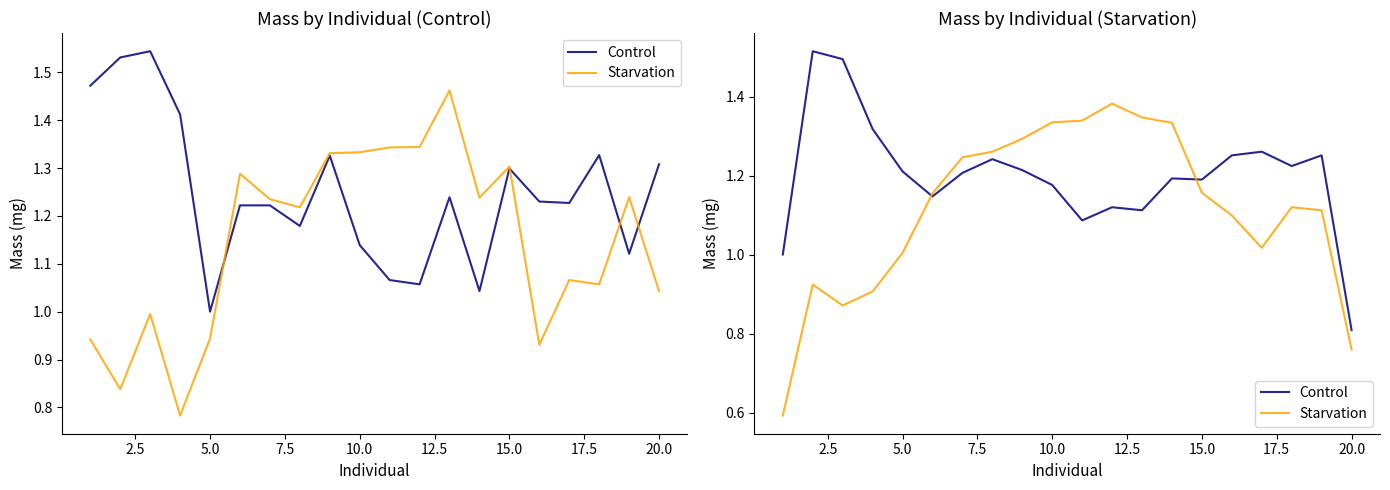

What value does the Control series have at 17.5?

1.2